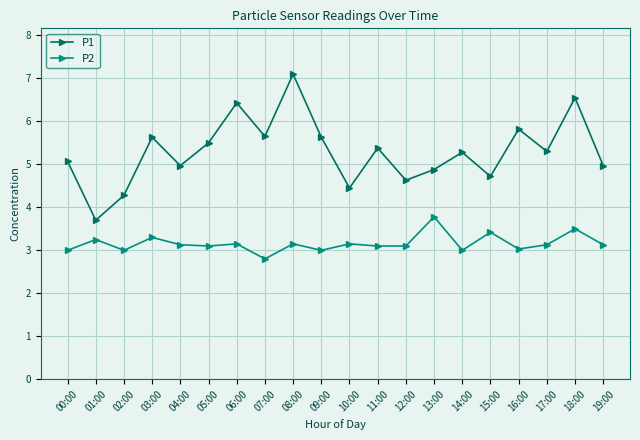

True or false: P2 has more than 2 interior local peaks.

True